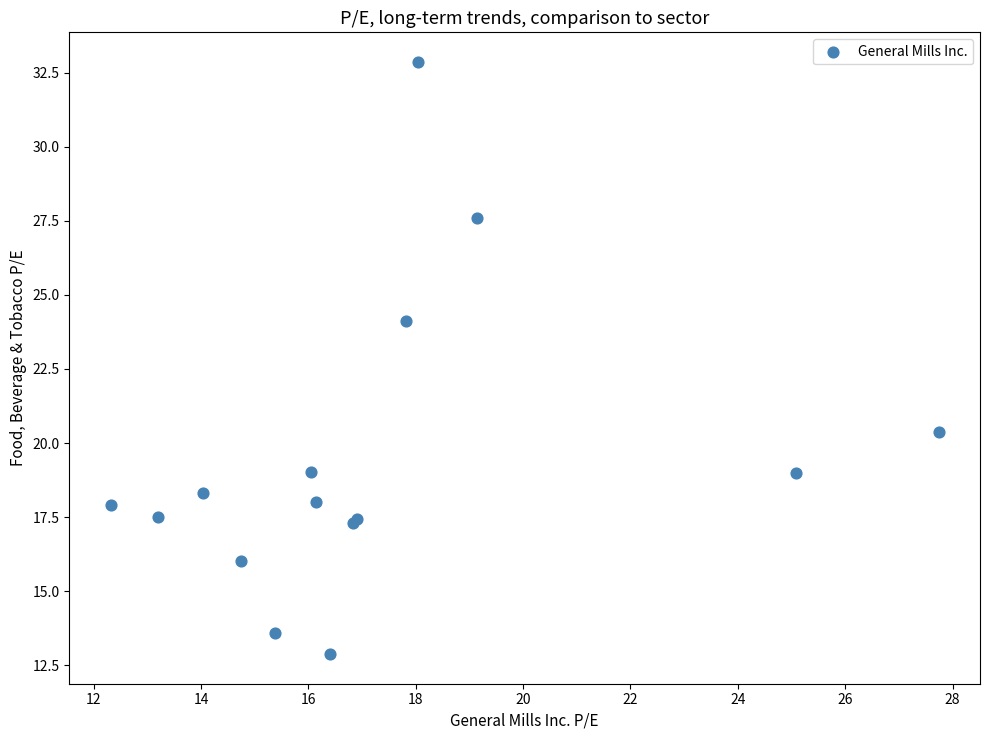

What Y value in the scatter plot is closest to 22?

20.4